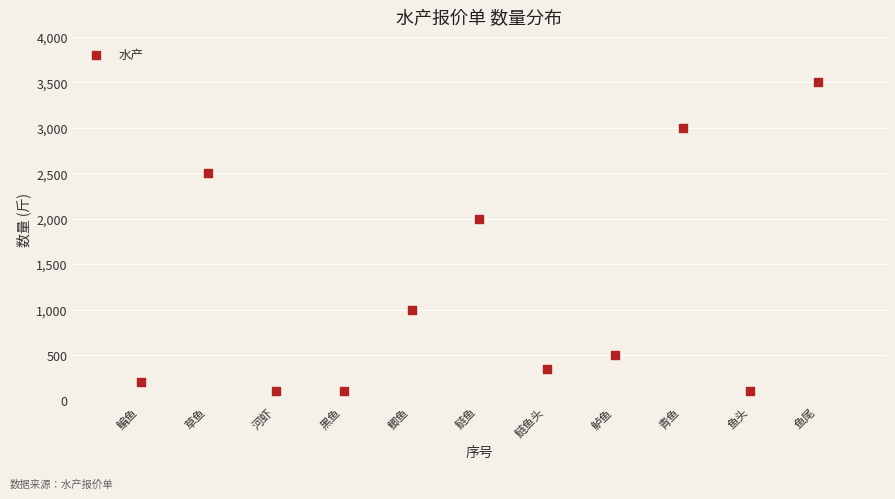

What Y value in the scatter plot is closest to 1800?

2000